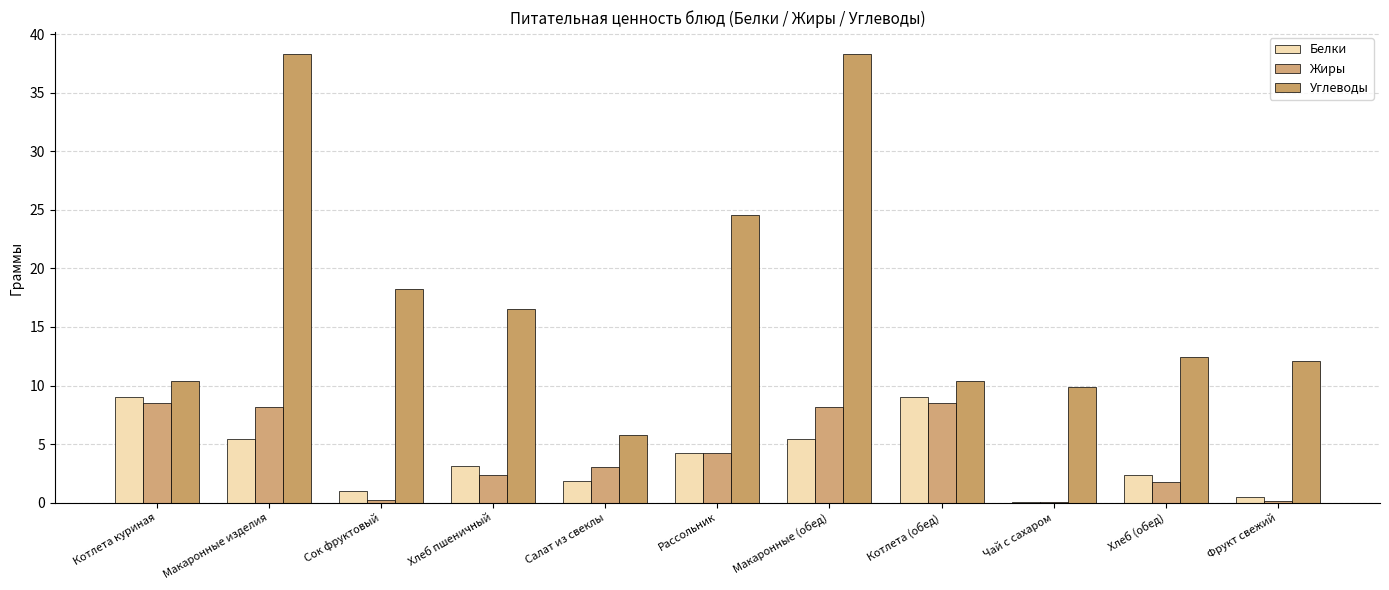

Is it true that Углеводы equals 29.1 at Сок фруктовый?

False